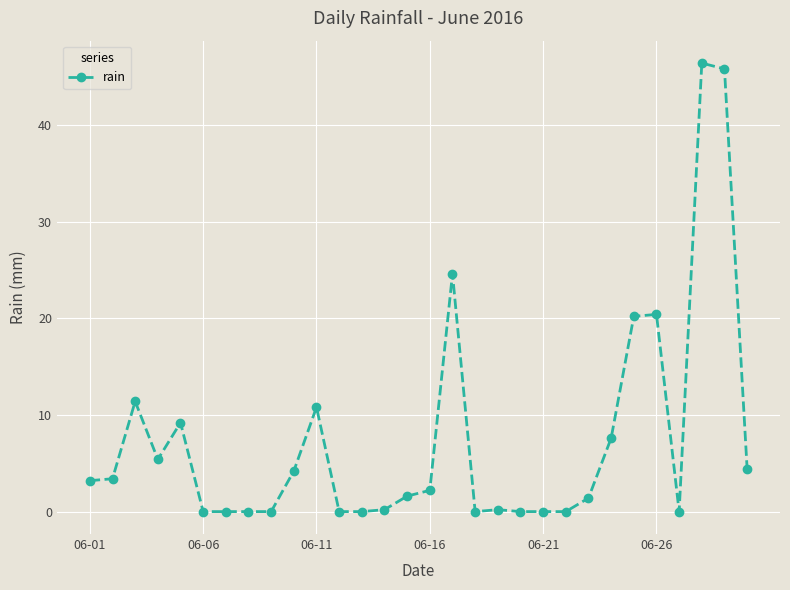

What is the value of the 29th point from the left?

45.8